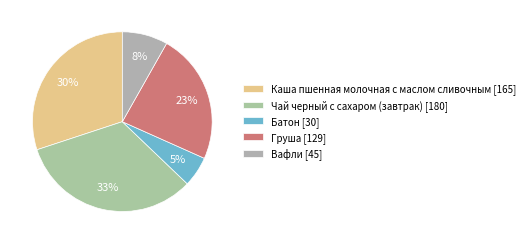

Between Груша and Чай черный с сахаром (завтрак), which is larger?

Чай черный с сахаром (завтрак)